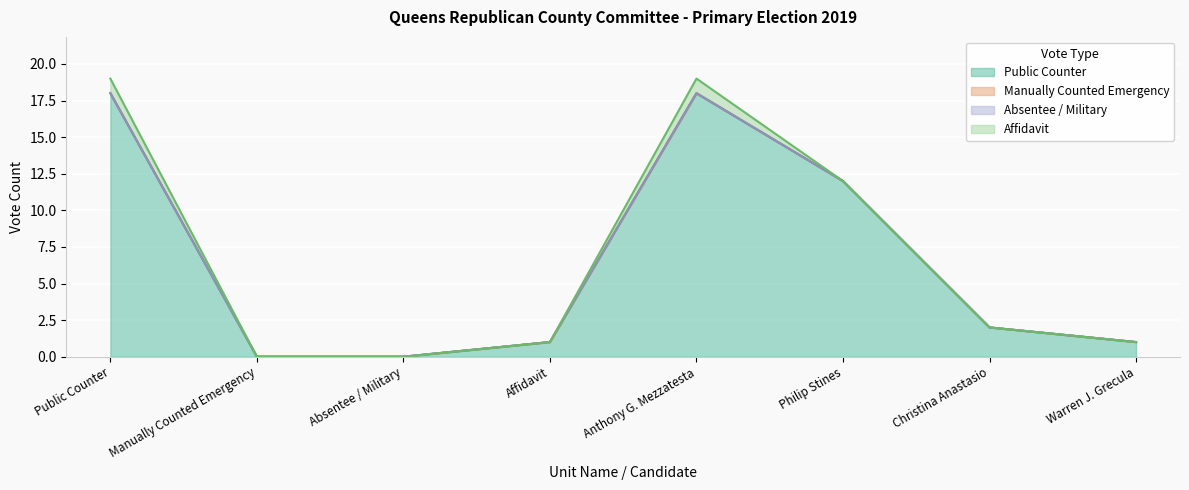

Which label corresponds to the largest value in the chart?

Public Counter